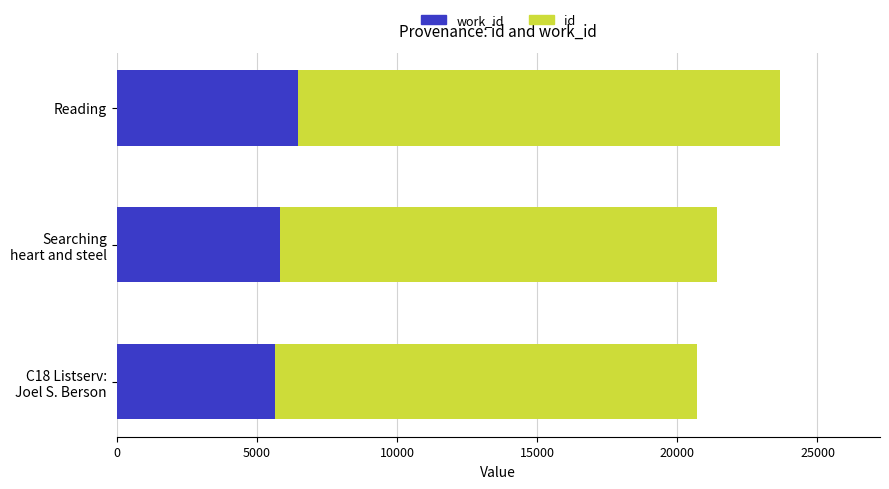

At which category is the sum across all series the highest?

Reading